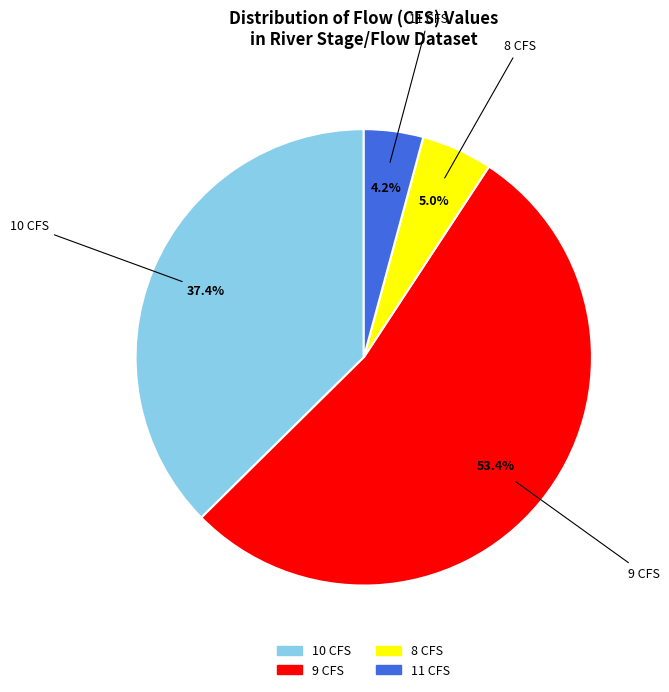

How many slices are in this pie chart?

4